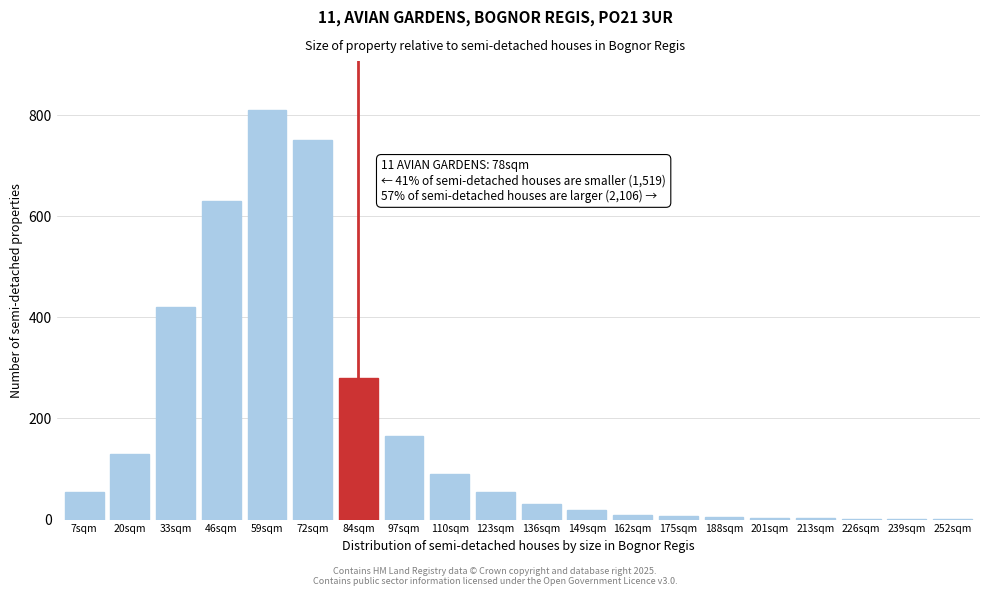

Where is the data nearest to the value 405?

33sqm